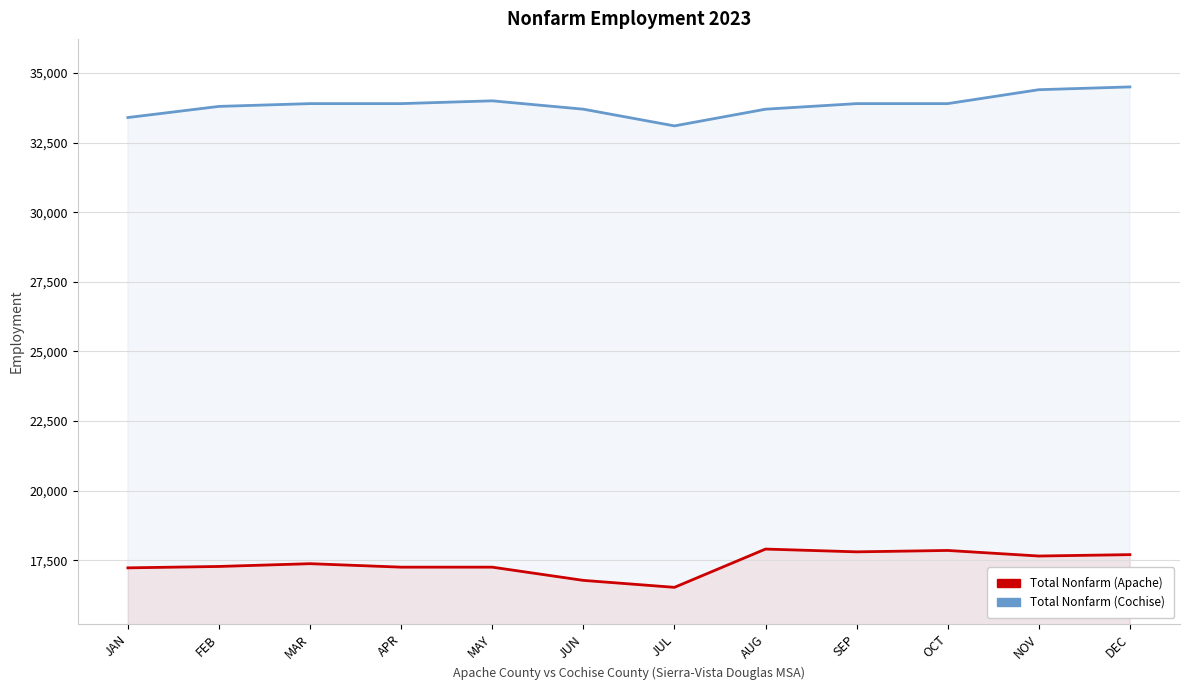

At which label does Total Nonfarm (Cochise) reach its peak?

DEC